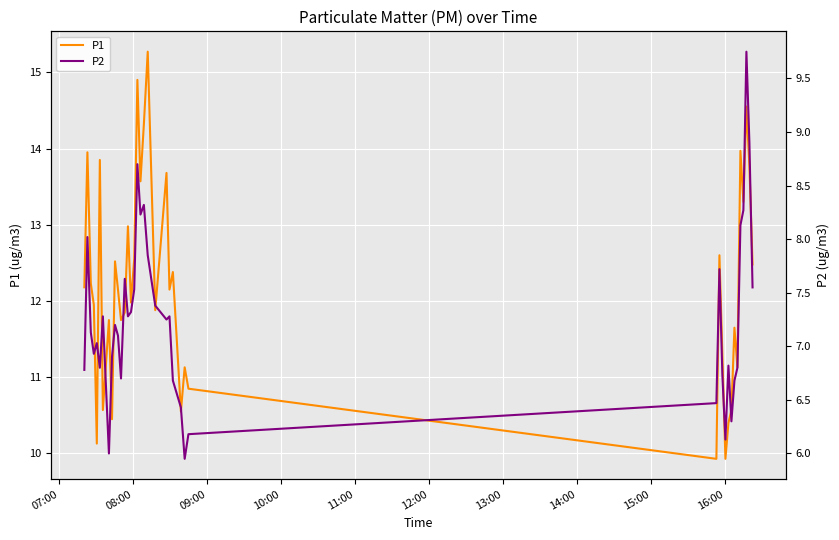

The value of P1 at 29 is 16.7. True or false?

False